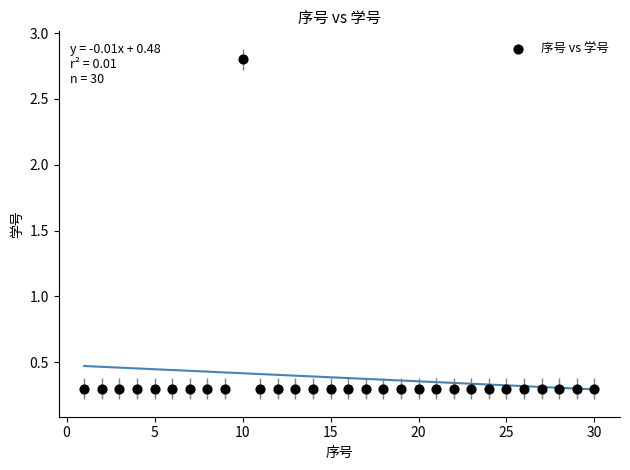

What is the range of X values (max minus min)?

29.0